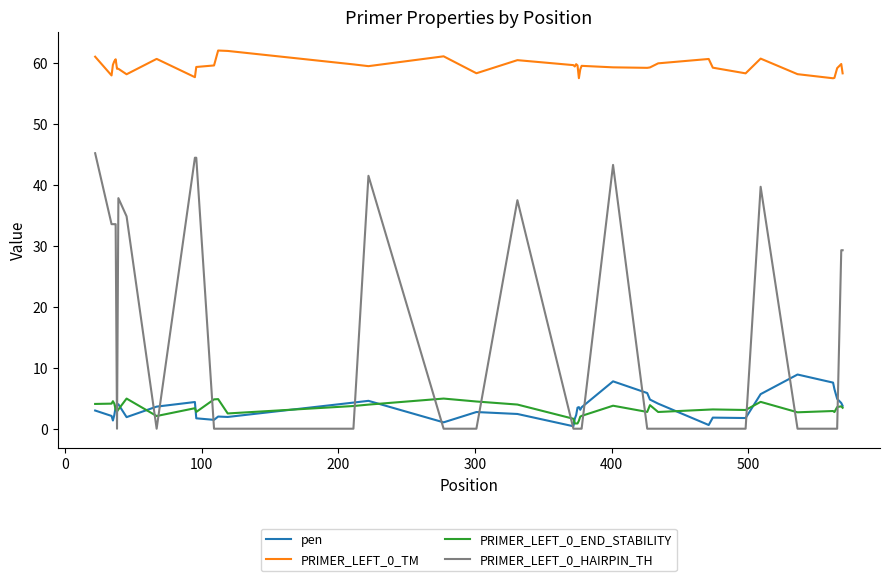

What is the maximum value shown in the chart?

62.0